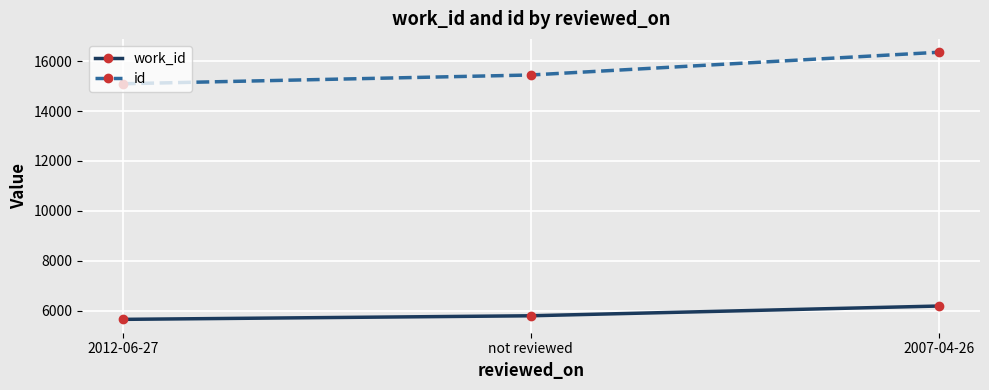

List the series in order of their peak value, highest first.

id, work_id